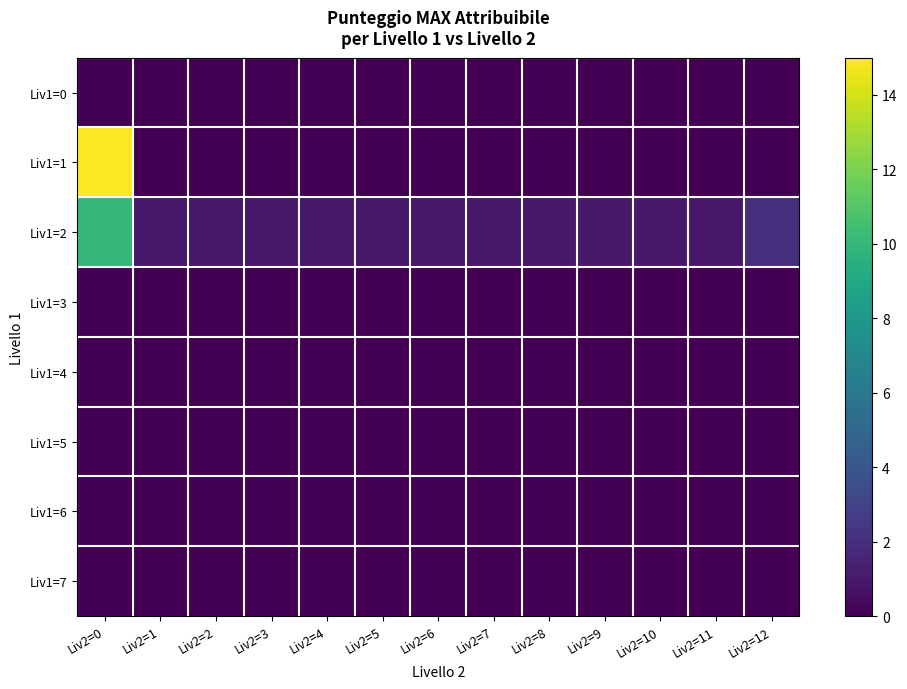

Rank the series by their maximum value, from highest to lowest.

Liv1=1, Liv1=2, Liv1=0, Liv1=3, Liv1=4, Liv1=5, Liv1=6, Liv1=7